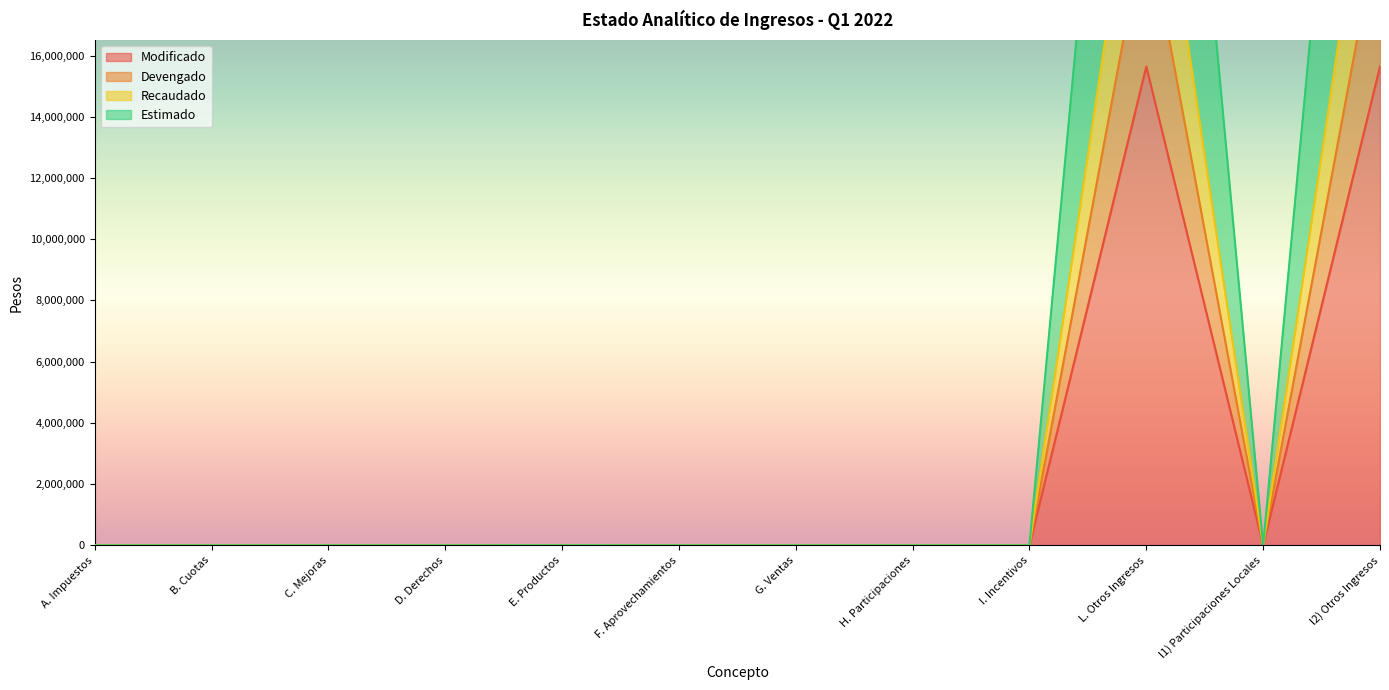

Does the chart have visible grid lines?

No